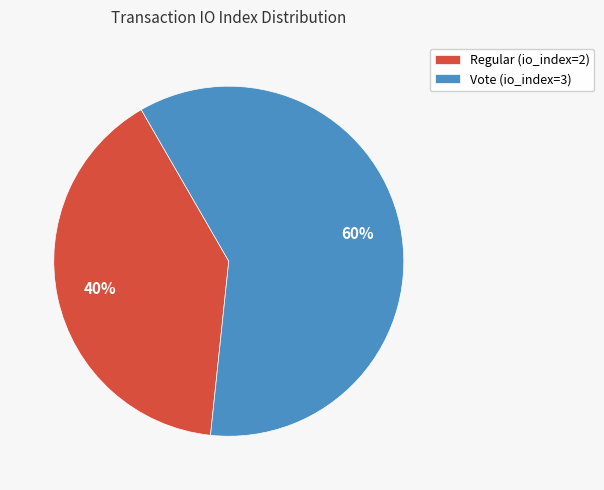

Rank the categories by value from lowest to highest.

Regular, Vote